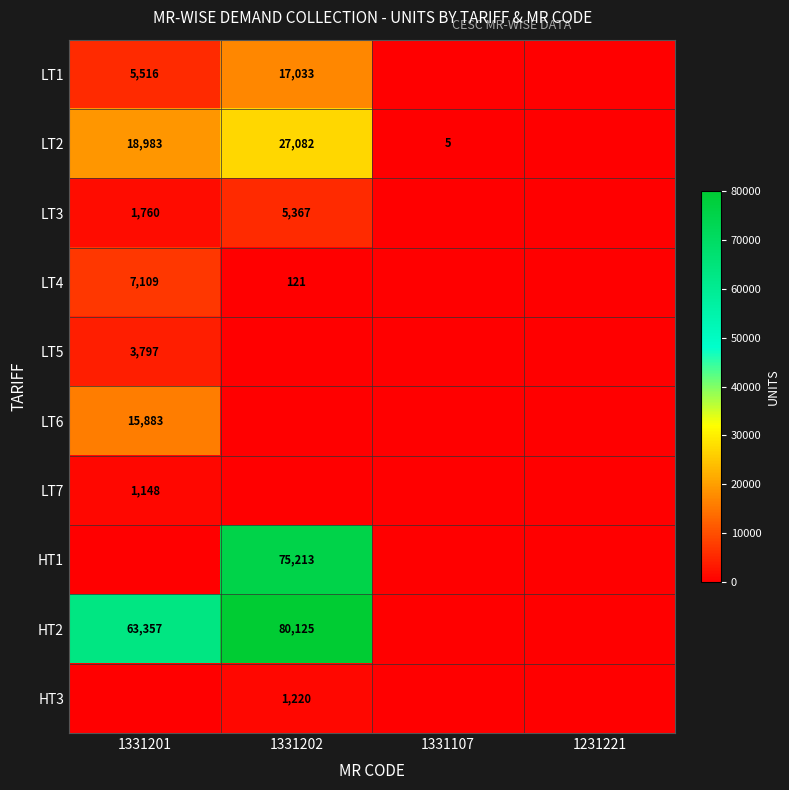

What is the sum of the HT2 values at 1331201 and 1331202?

143482